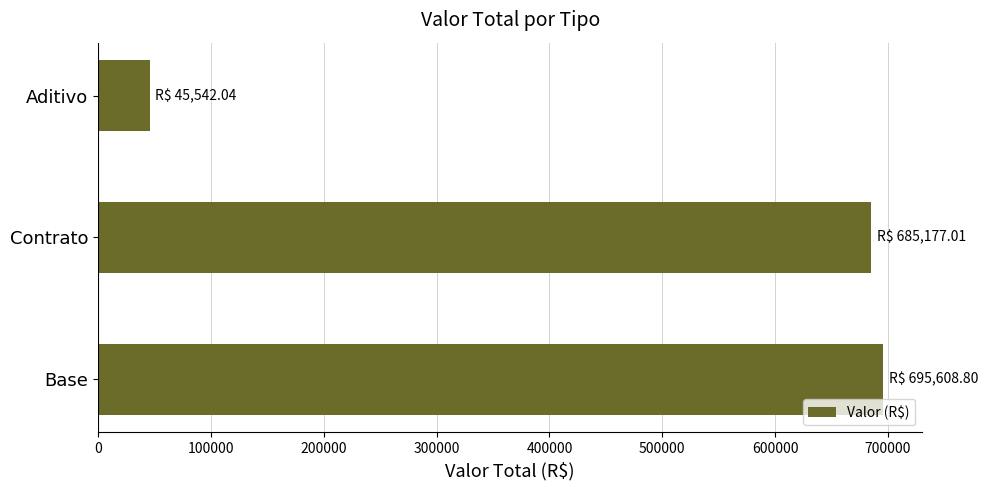

What is the difference between the maximum and minimum values?

650066.8